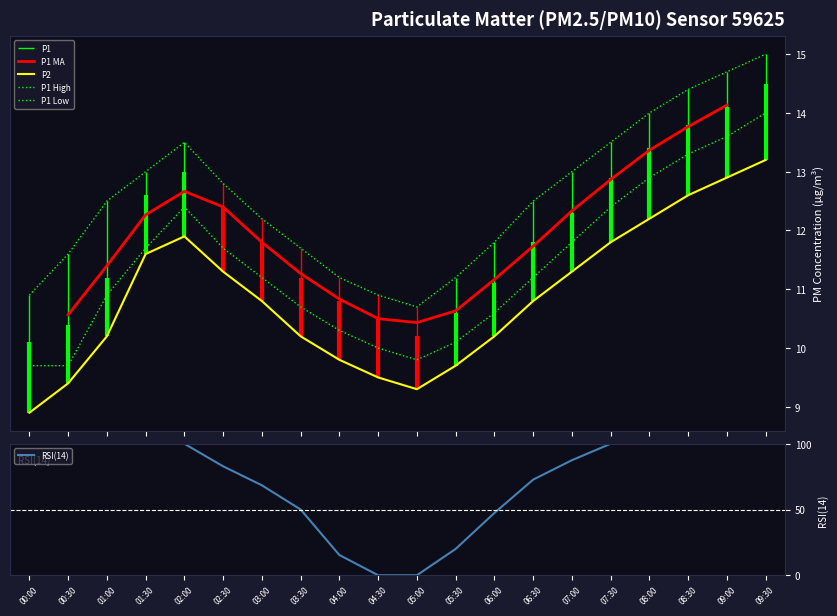

What is the maximum value for P2?

13.2